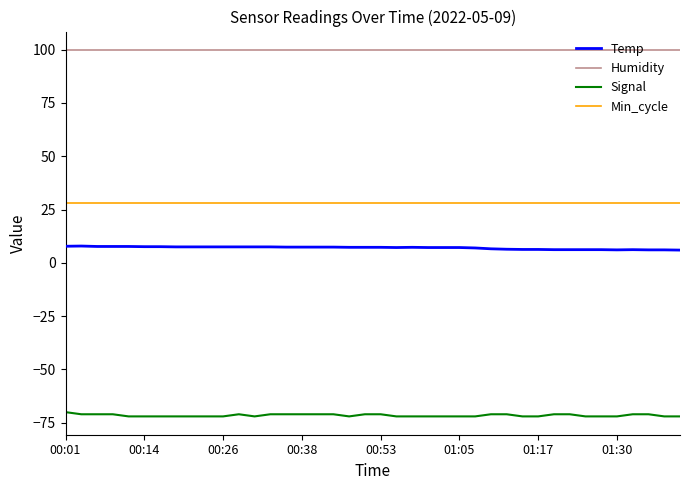

True or false: Temp and Min_cycle intersect in this chart.

False